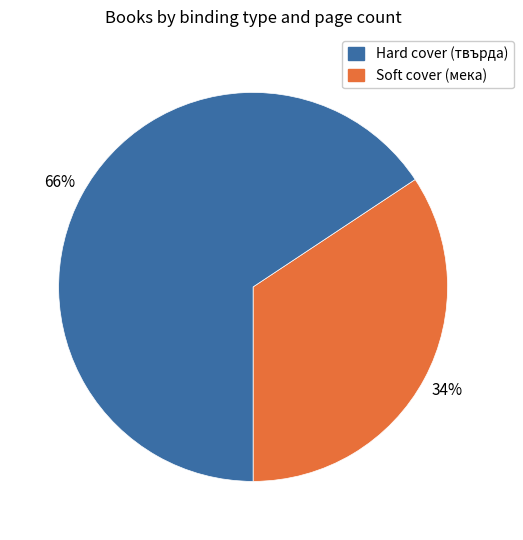

The Soft cover (мека) slice represents 55% of the pie. True or false?

False